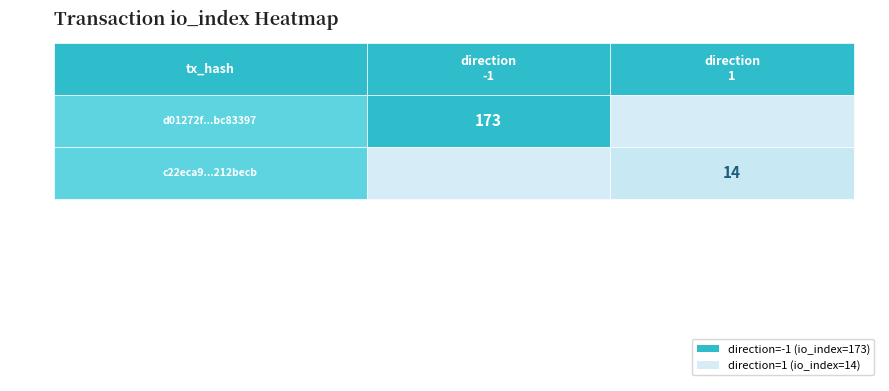

What is the difference between the maximum and minimum values in the d01272f80a34eca52f72e44be34f4497bc83397 series?

174